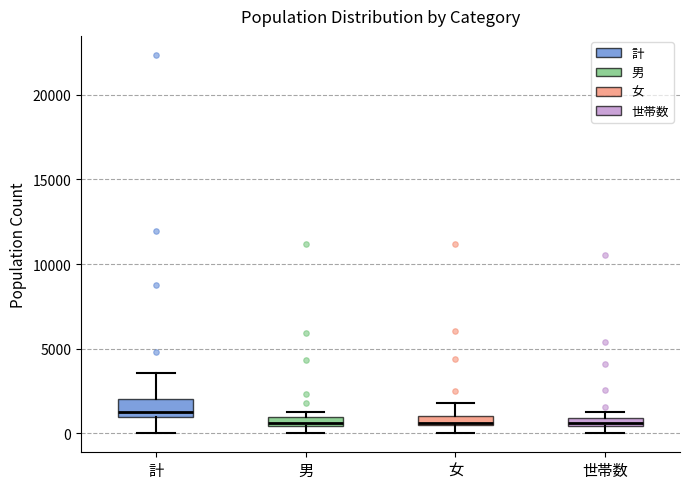

Which box is the tallest, from its lower edge to its upper edge?

計